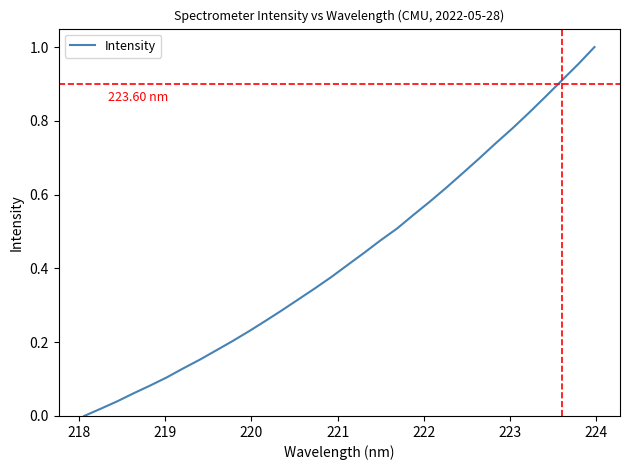

What is the average value?

0.4